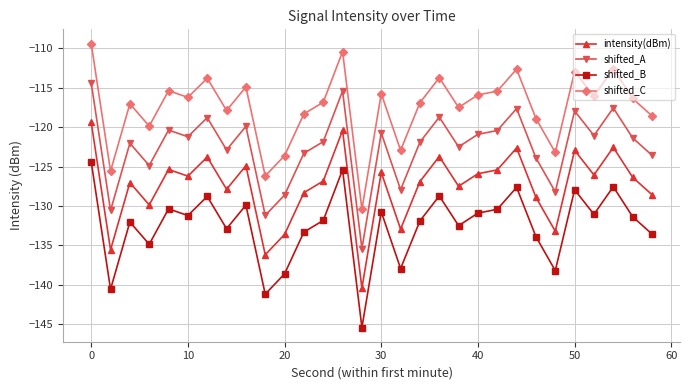

What is the maximum value shown in the chart?

-109.4